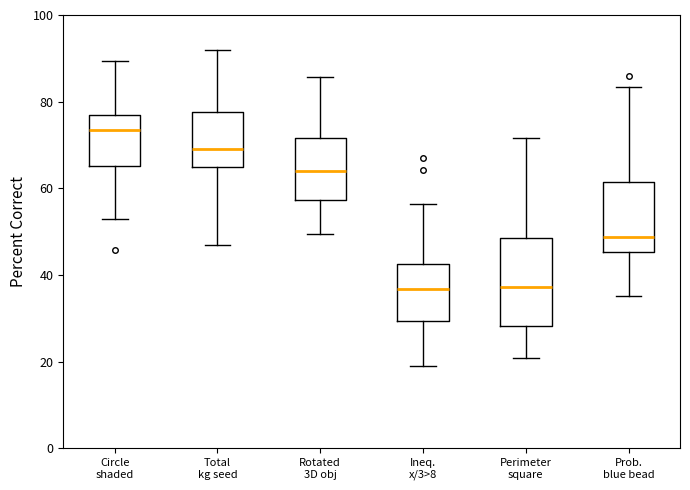

Where does the lower whisker of the box for Total kg seed end on the y-axis? The values are not printed on the chart, so give them approximately, as read against the axis.

48